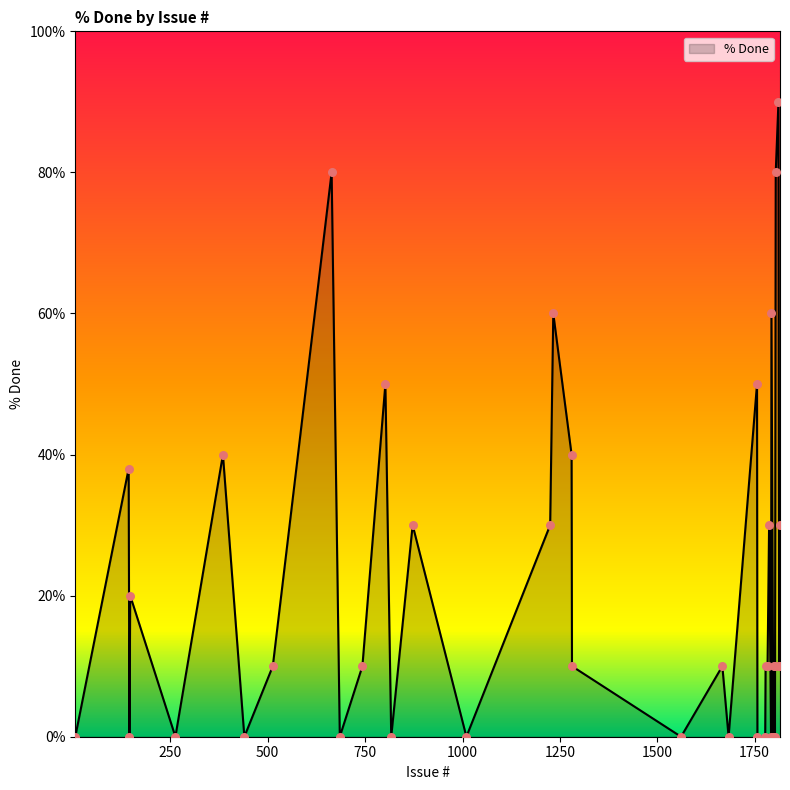

What is the difference between the maximum and minimum values?

90